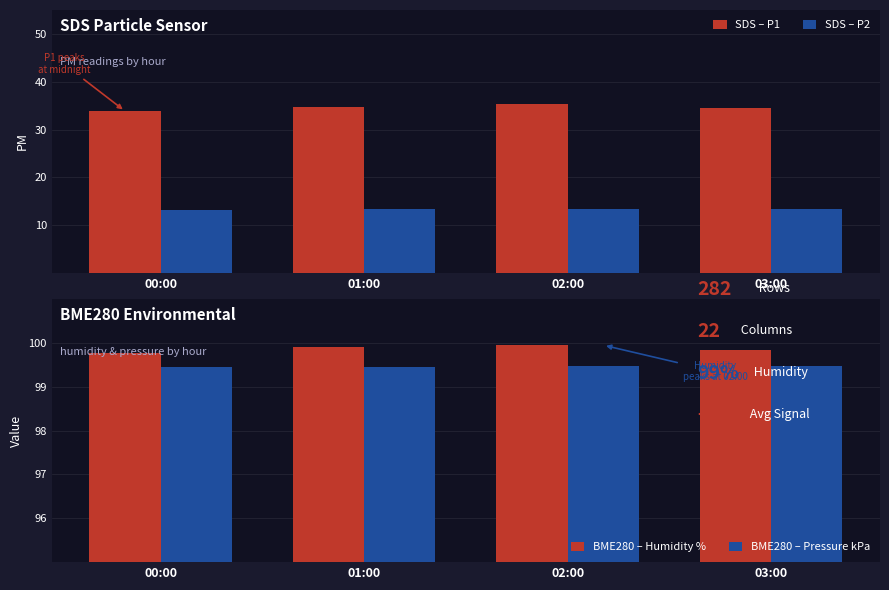

Is it true that SDS – P2 equals 13.1 at 00:00?

True